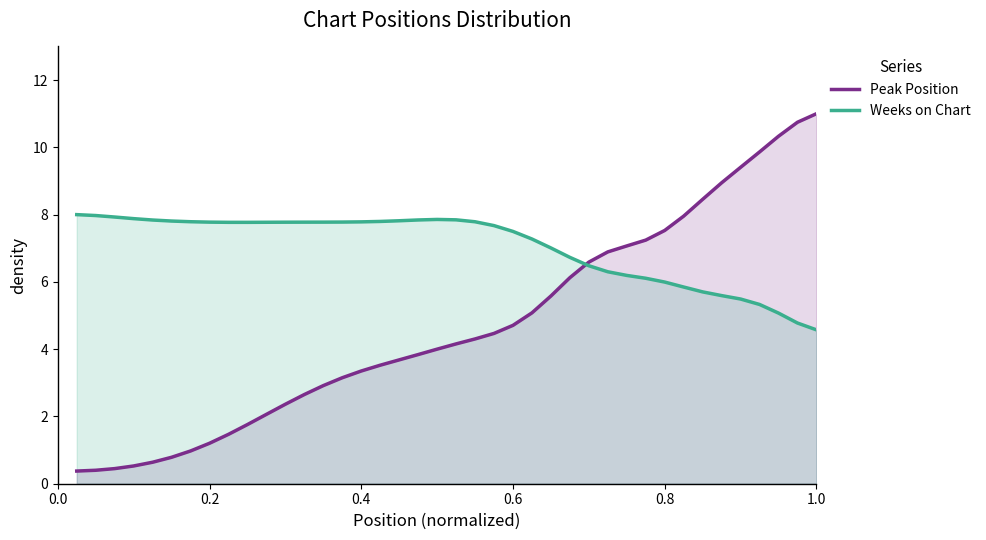

Which series has the largest total across all categories?

Weeks on Chart